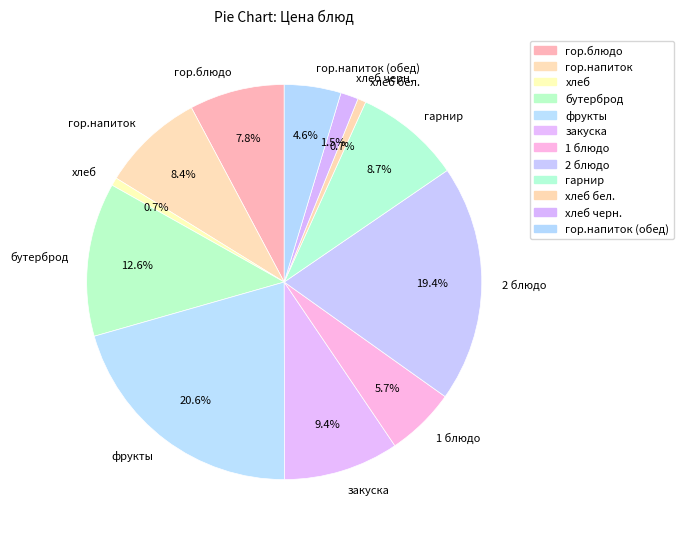

What is the ratio of the value at хлеб бел. to the value at 1 блюдо?

0.1